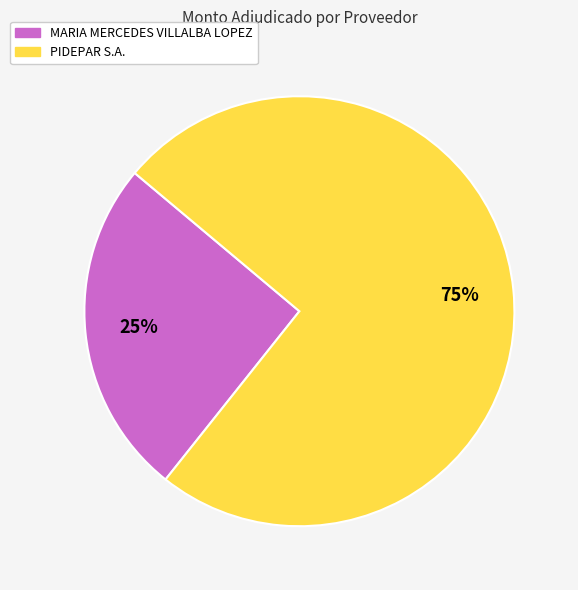

How many slices are in this pie chart?

2